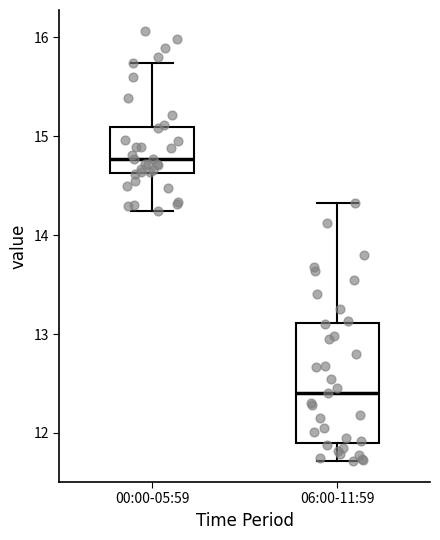

Reading left to right, read every box against the y-axis: the position of its median line, the range the box covers, and the ends of its whiskers. The values are not printed on the chart, so give them approximately, as read against the axis.

00:00-05:59: median 14.8, box 14.6 to 15.1, whiskers 14.2 to 15.7
06:00-11:59: median 12.4, box 11.9 to 13.1, whiskers 11.7 to 14.3